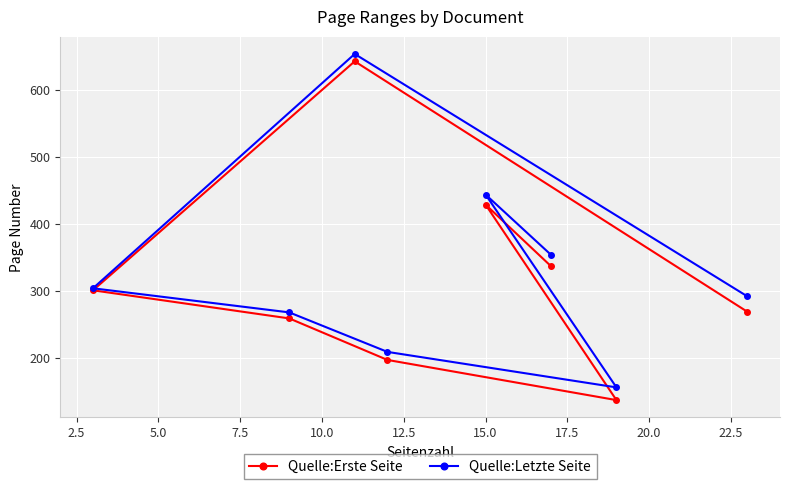

What is the value of the Quelle:Letzte Seite point at the 3rd from the left?

654